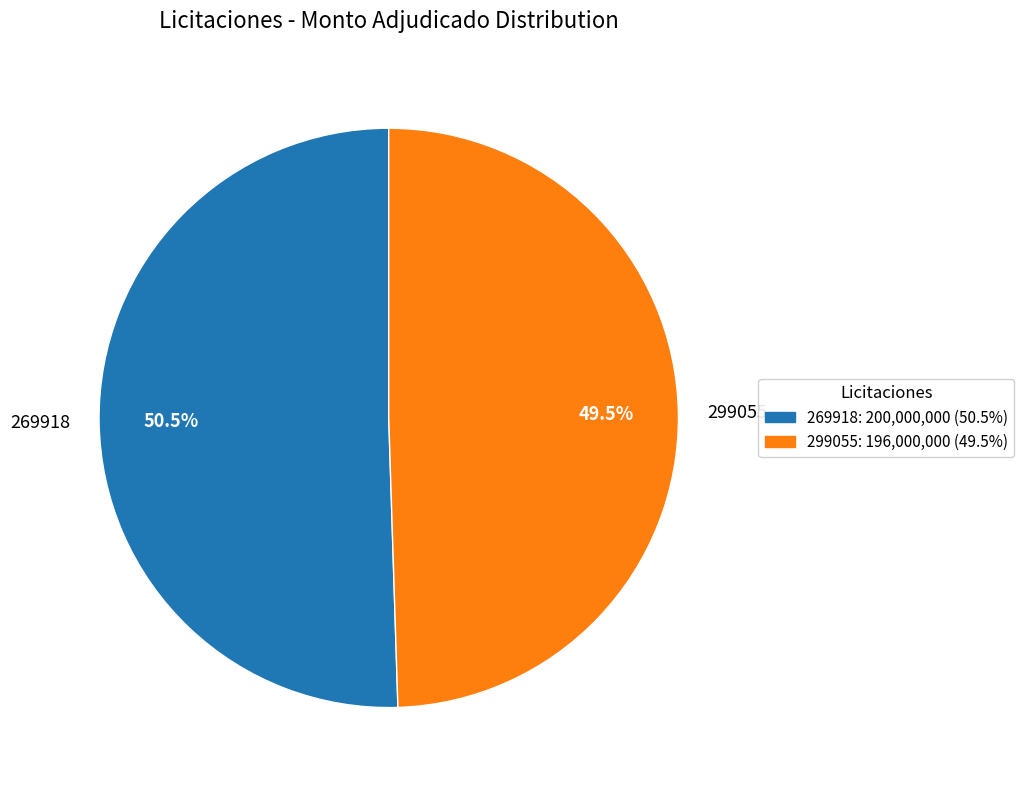

Does any single category account for the majority?

Yes